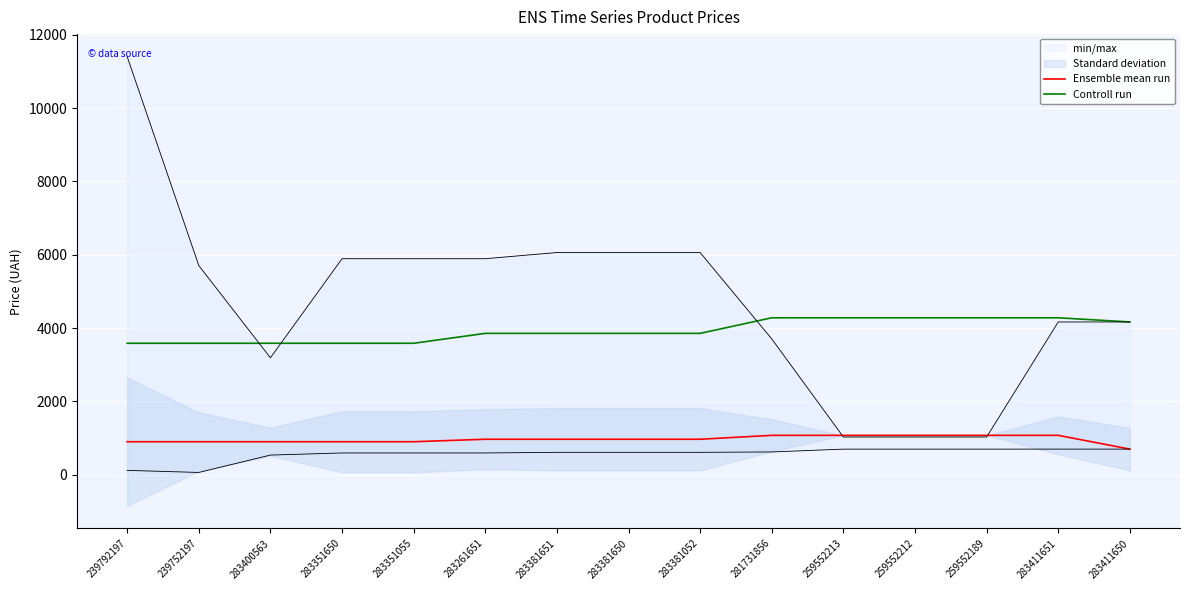

Is it true that Ensemble mean run equals 663.5 at 283411651?

False